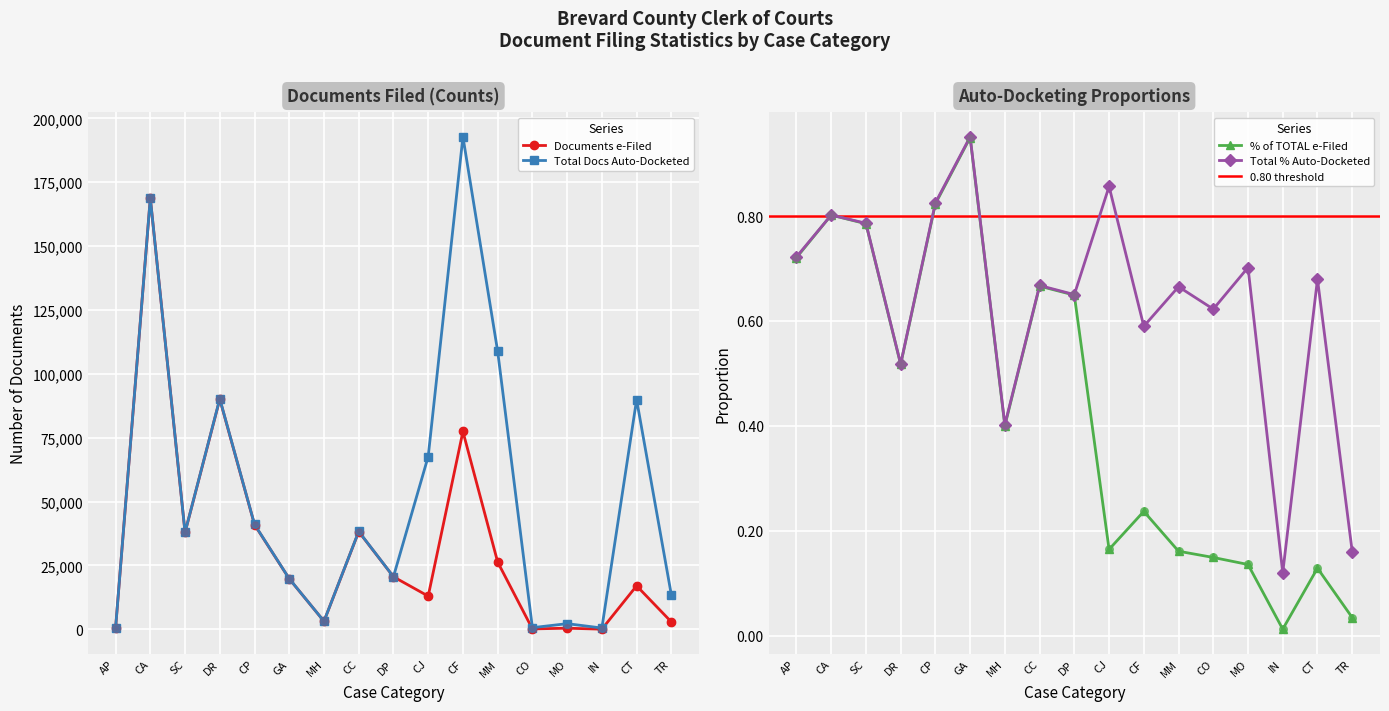

Is the value of Total Docs Auto-Docketed at GA greater than the value of % of TOTAL e-Filed at GA?

Yes